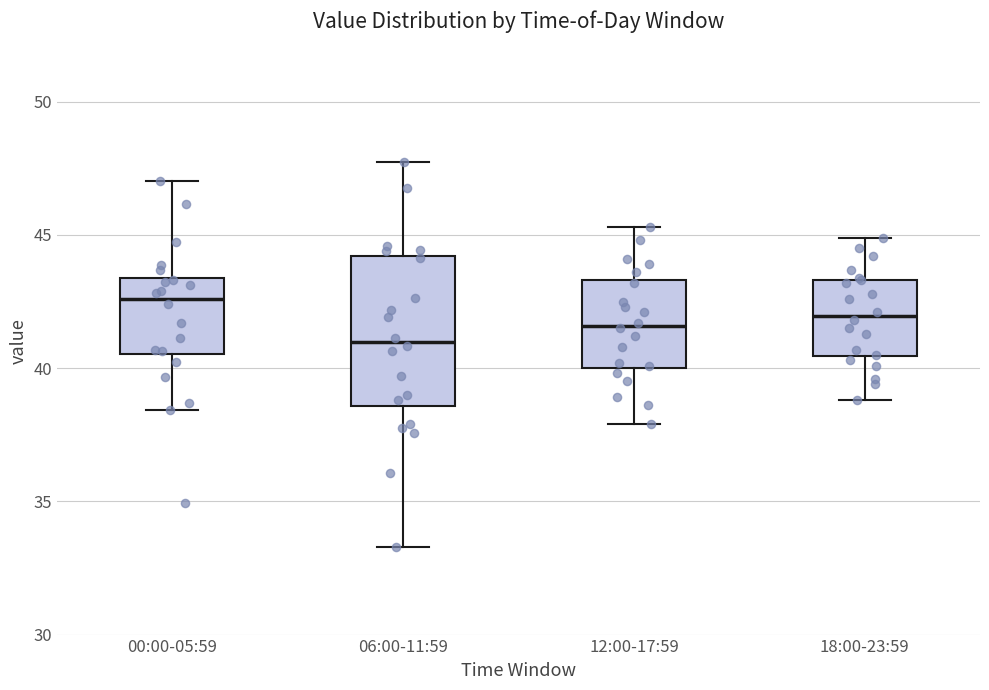

Where is the lower edge of the box for 06:00-11:59 on the y-axis? The values are not printed on the chart, so give them approximately, as read against the axis.

38.5